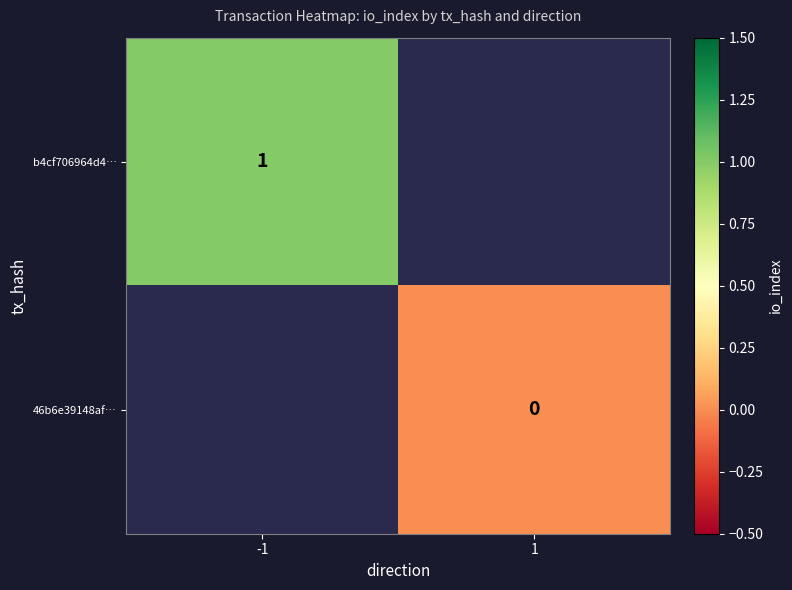

Is it true that b4cf706964d4… equals 1 at -1?

True